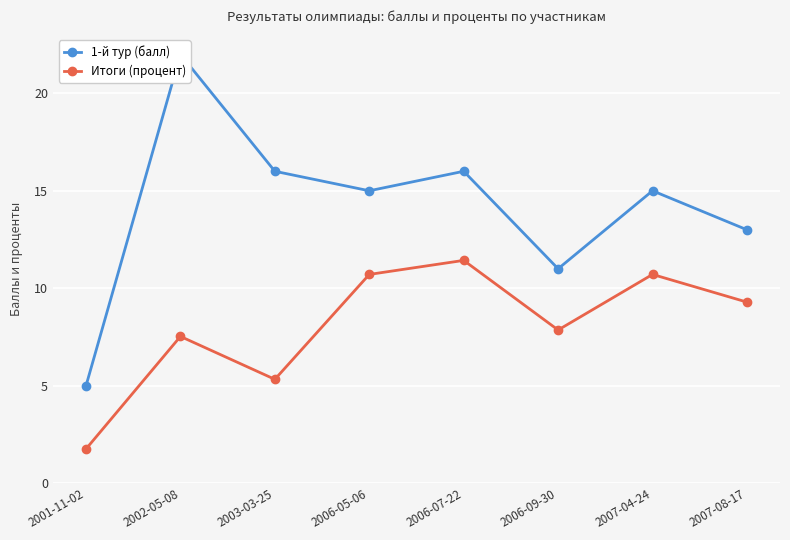

In Итоги (процент), how many points are lower than both neighbors (excluding endpoints)?

2